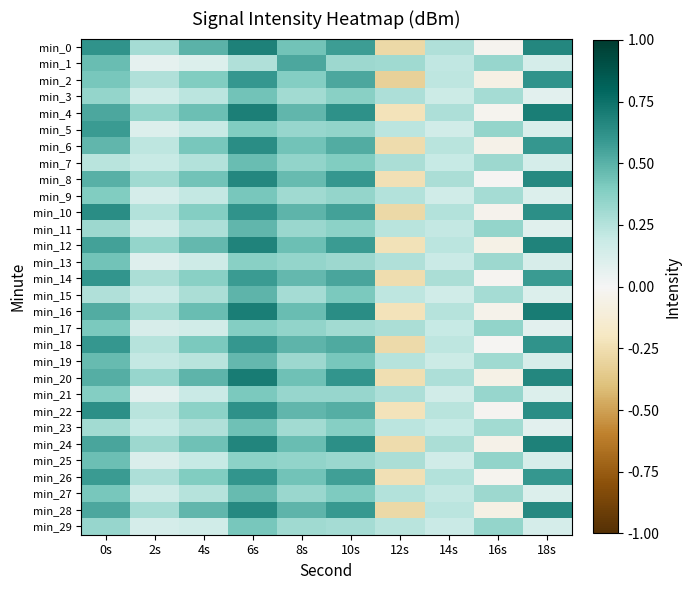

At how many categories does at least one series exceed 0?

10